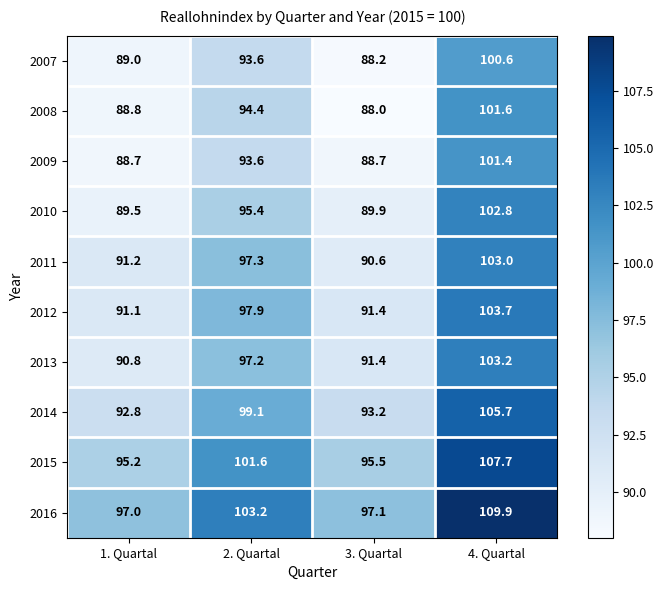

What is the sum of all 2009 values?

372.4